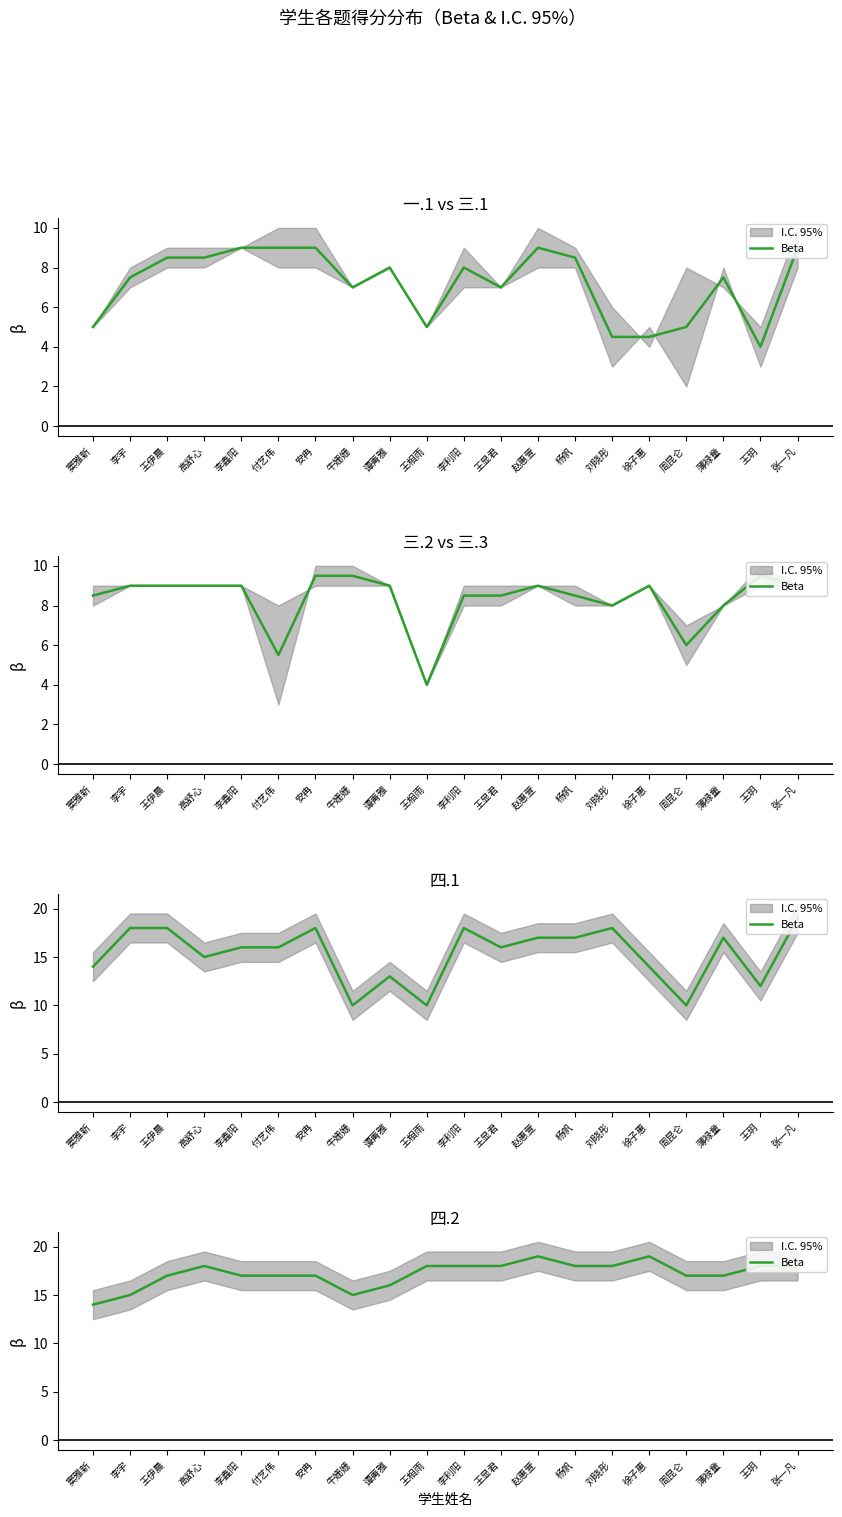

Count the values in the range 17 to 18.

14